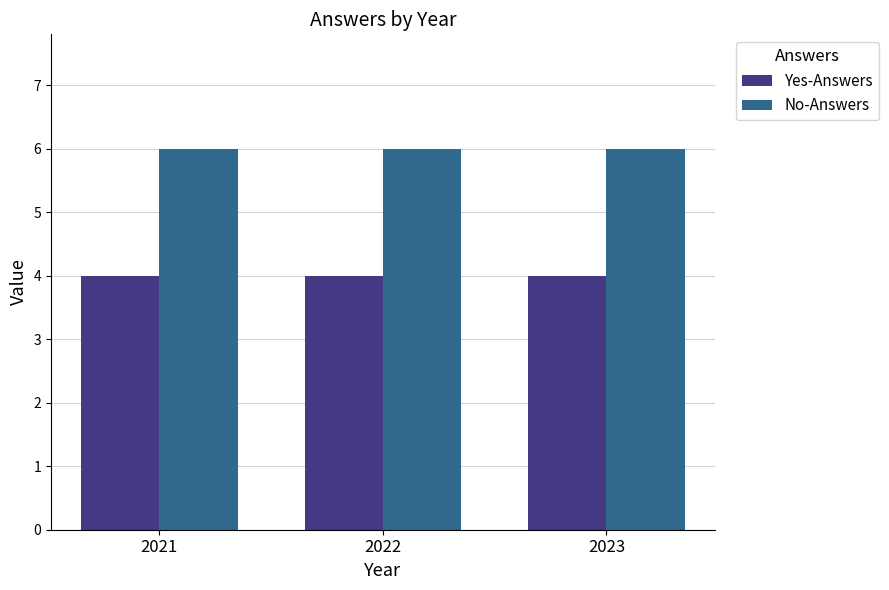

What is the difference between the highest and lowest values at 2023?

2